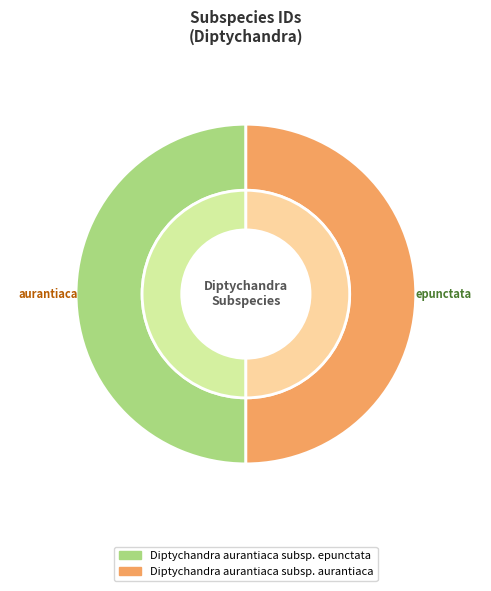

Is it true that Diptychandra aurantiaca subsp. aurantiaca is 60% of the pie?

False